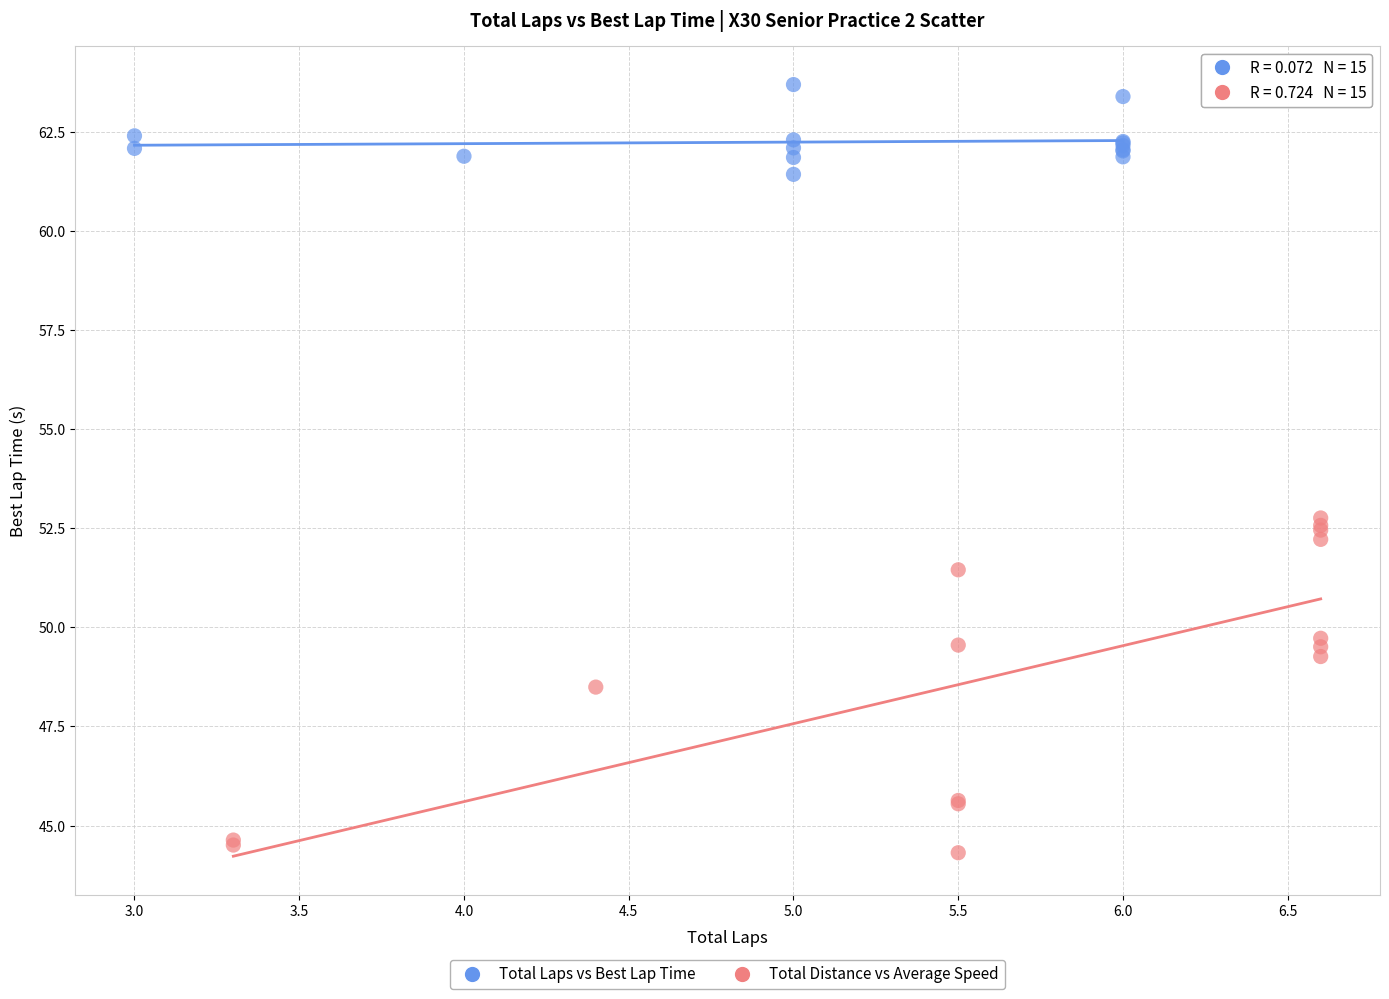

Which series contains the lowest Y value?

Total Distance vs Average Speed